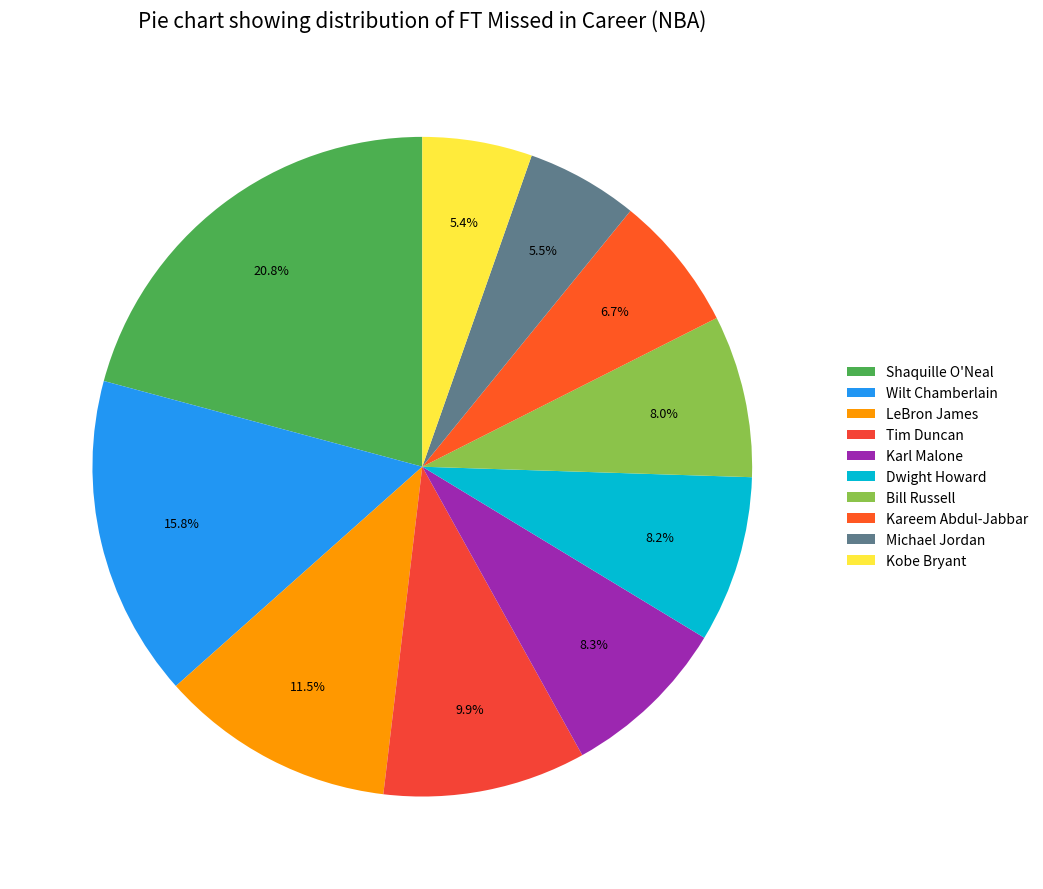

To the nearest percent, what is the difference between the largest and smallest slice percentages?

15%